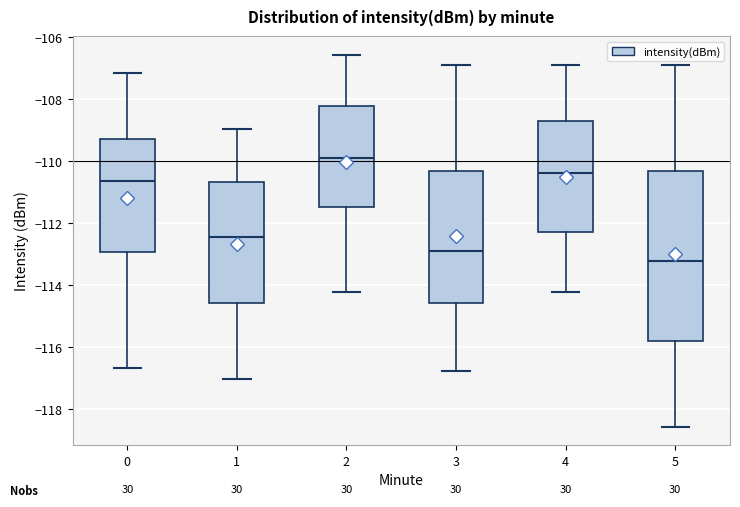

Which box has the lowest median line?

5